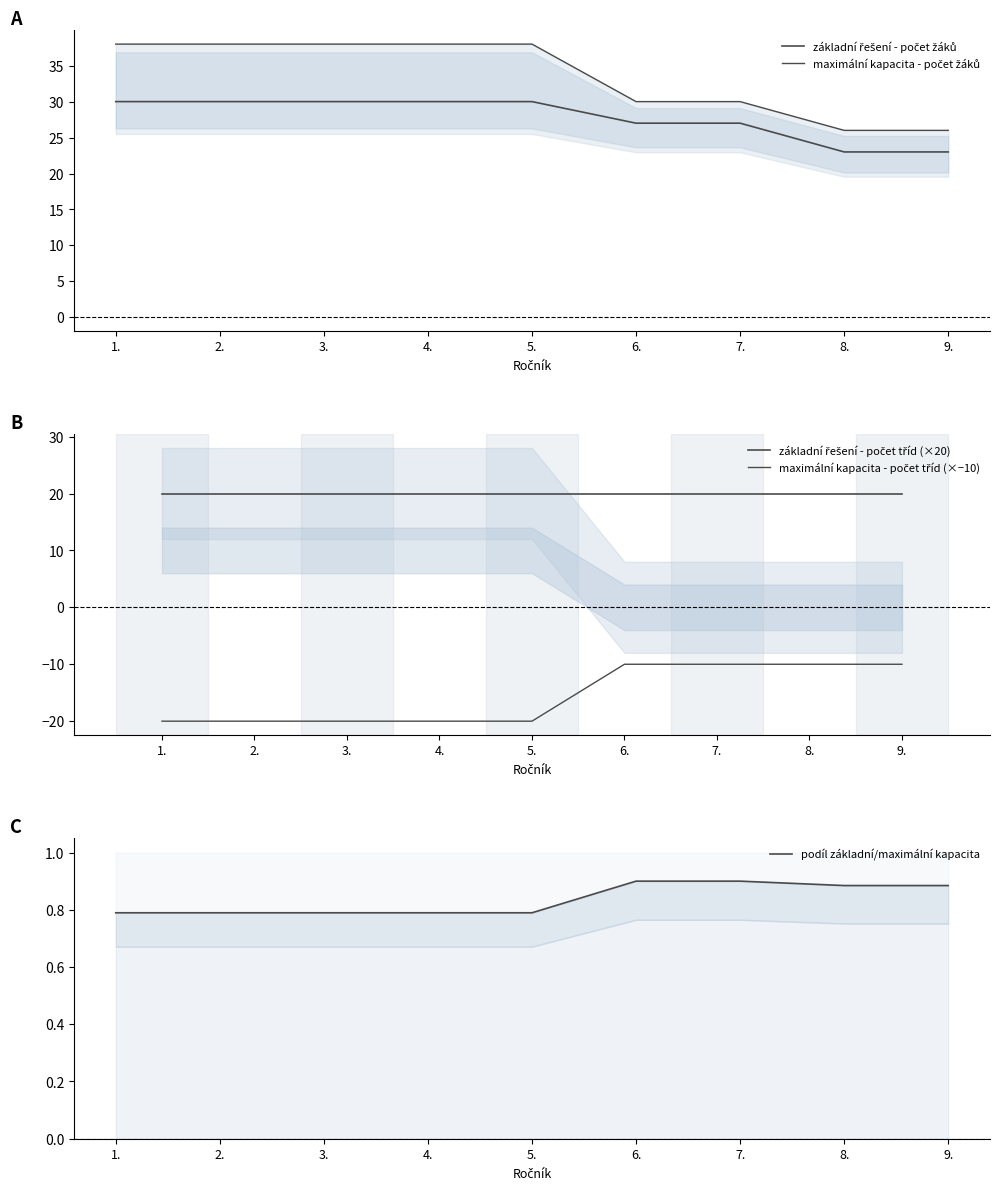

True or false: základní řešení - počet žáků and základní řešení - počet tříd (×20) cross at least once.

False